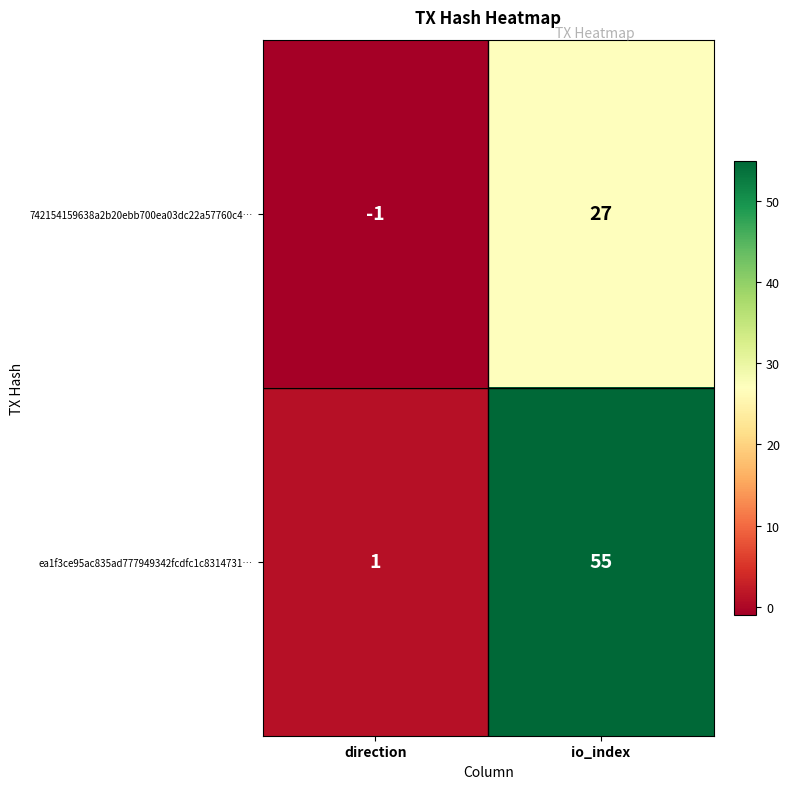

At which category does the chart reach its minimum across all series?

direction